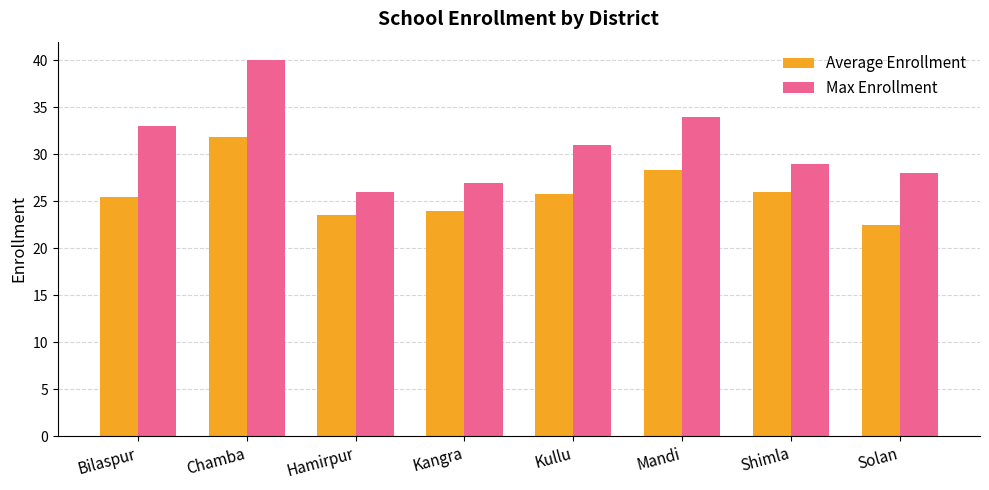

What is the spread (max minus min) of values at Shimla?

3.0